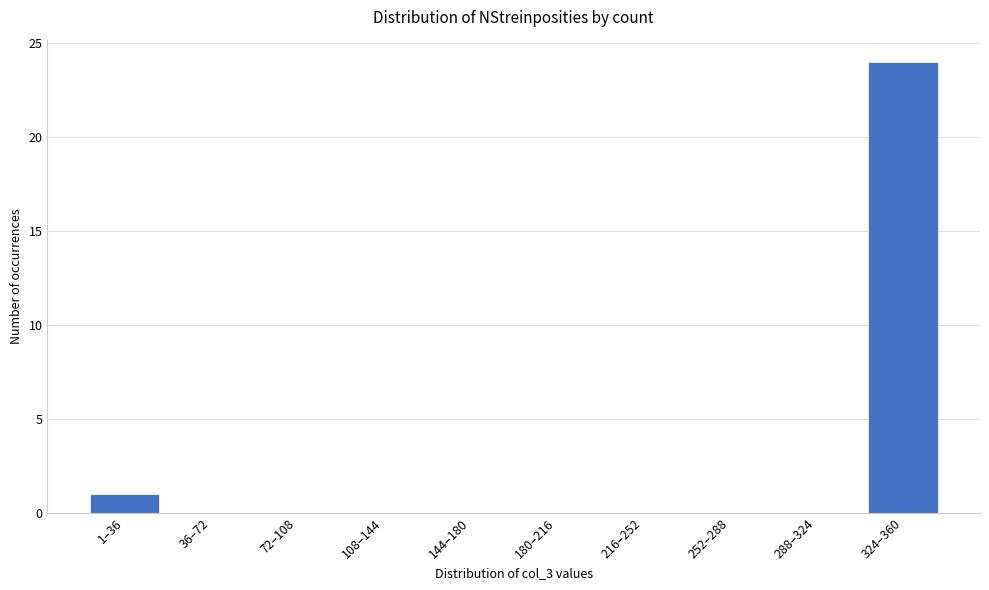

Reading left to right, extract all data points from this chart.

1–36=1	36–72=0	72–108=0	108–144=0	144–180=0	180–216=0	216–252=0	252–288=0	288–324=0	324–360=24